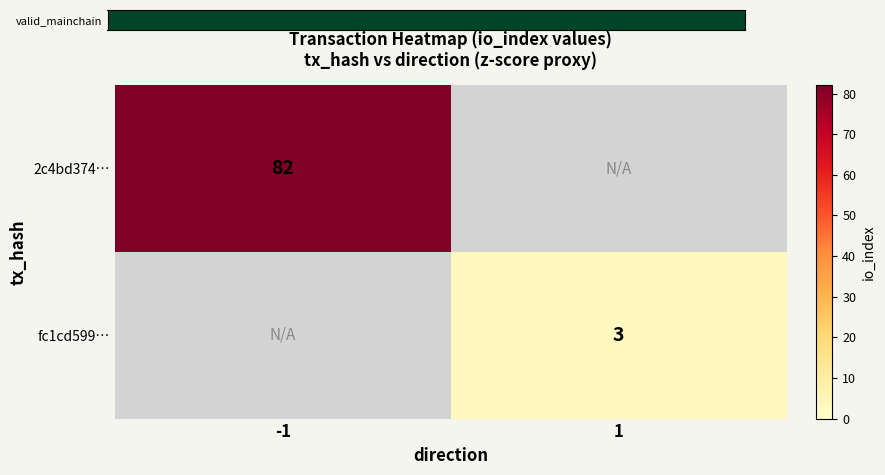

The fc1cd599… series shows 2 at 1. True or false?

False